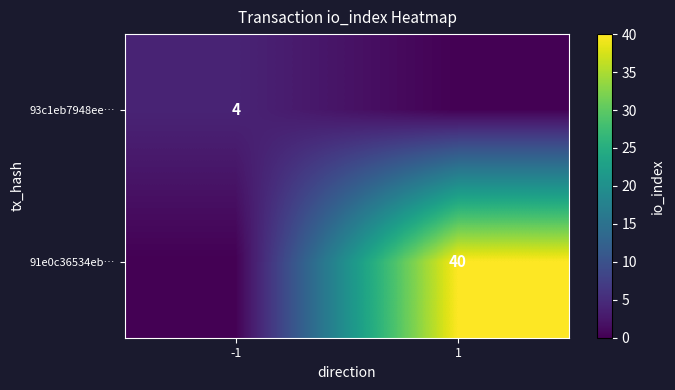

The 93c1eb7948ee… series shows 2 at -1. True or false?

False